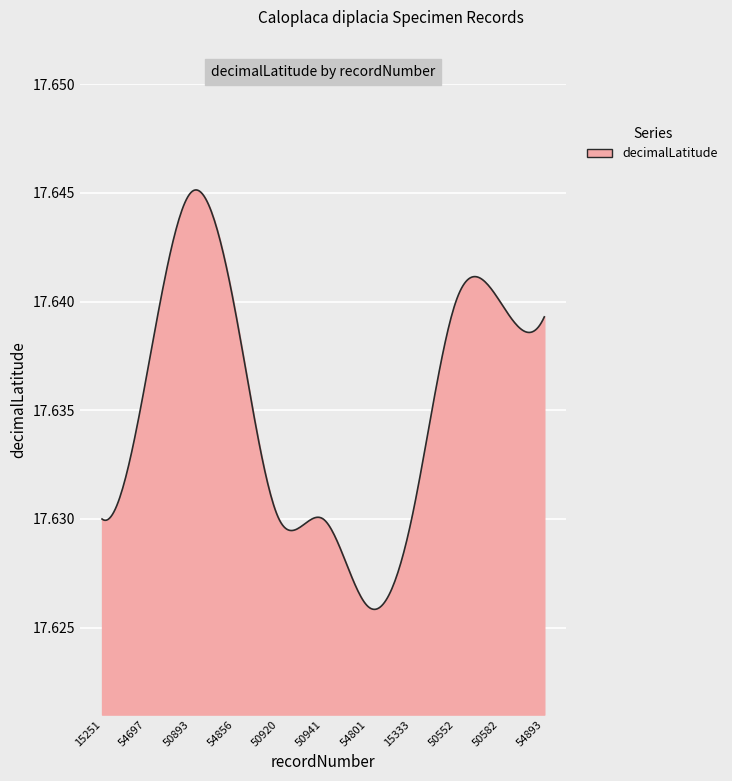

Reading left to right, list all the values displayed in this chart.

15251=17.6	54697=17.6	50893=17.6	54856=17.6	50920=17.6	50941=17.6	54801=17.6	15333=17.6	50552=17.6	50582=17.6	54893=17.6